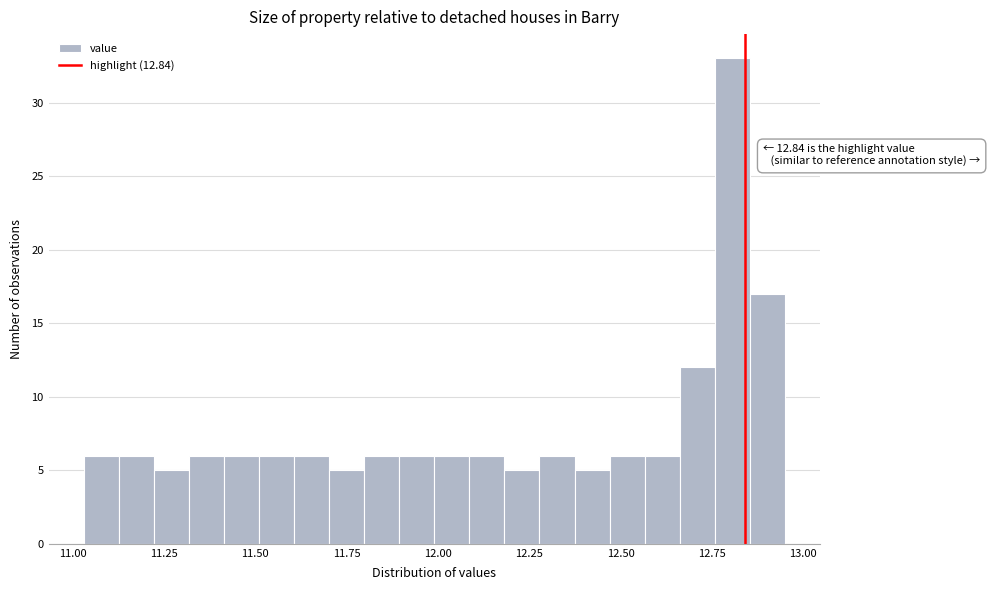

Read against the x-axis, roughly where is the centre of the tallest bar?

12.80